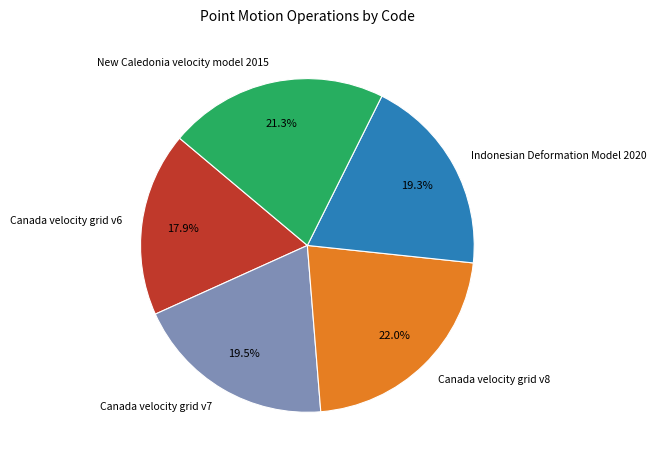

Do Canada velocity grid v6 and Indonesian Deformation Model 2020 together represent more than half of the pie?

No